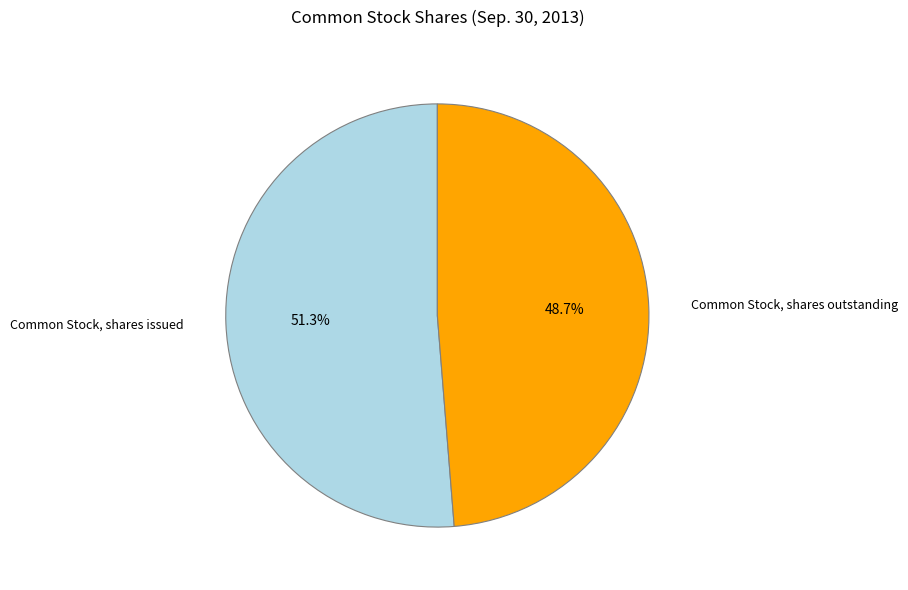

What percentage is the Common Stock, shares outstanding slice, to the nearest percent?

49%